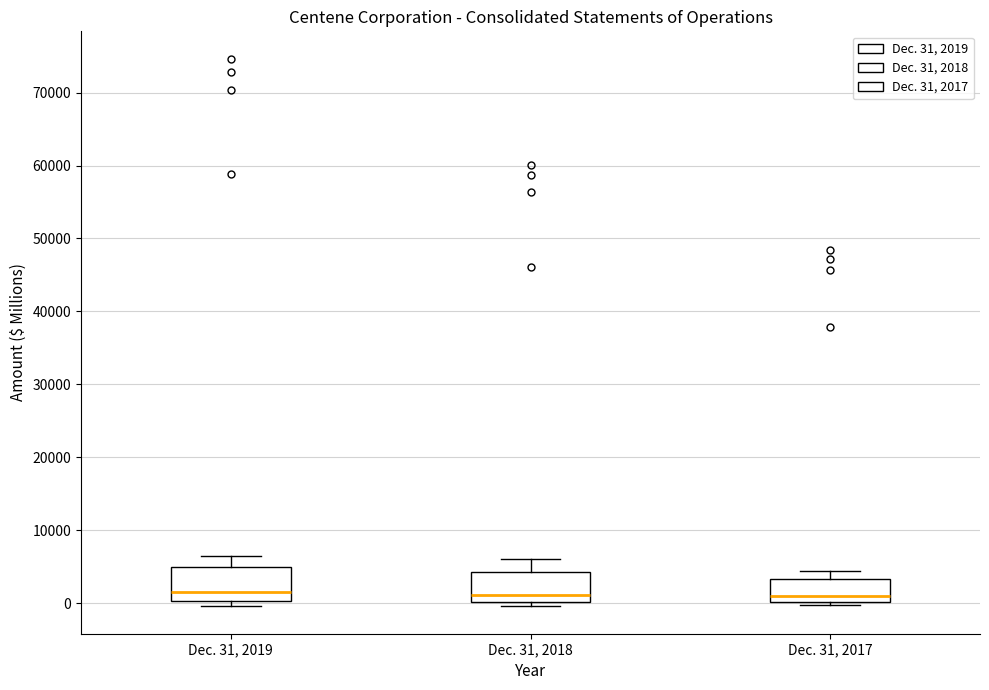

Reading left to right, transcribe this box plot: for each box, give where its median line is, the range the box spans, and where its two whiskers end, as read against the y-axis. The values are not printed on the chart, so give them approximately, as read against the axis.

Dec. 31, 2019: median 2000, box 0 to 5000, whiskers 0 (just below the box's lower edge) to 7000
Dec. 31, 2018: median 1000, box 0 to 4000, whiskers 0 (just below the box's lower edge) to 6000
Dec. 31, 2017: median 1000, box 0 to 3000, whiskers 0 (just below the box's lower edge) to 4000